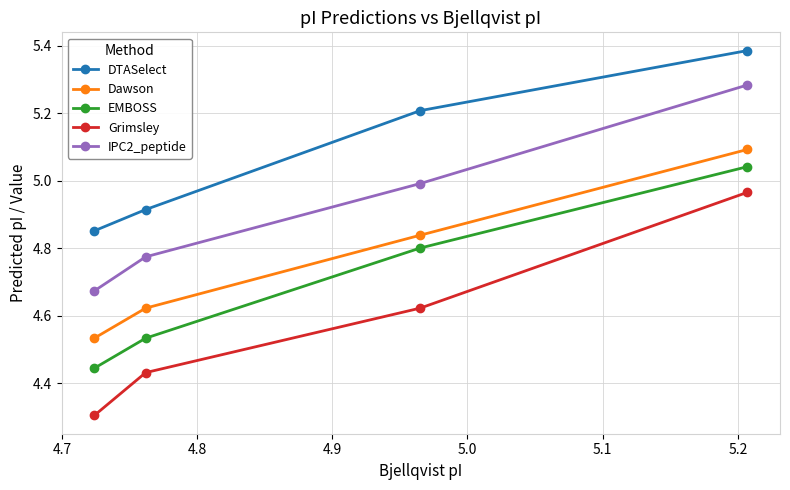

What is the highest value of the Dawson series?

5.1